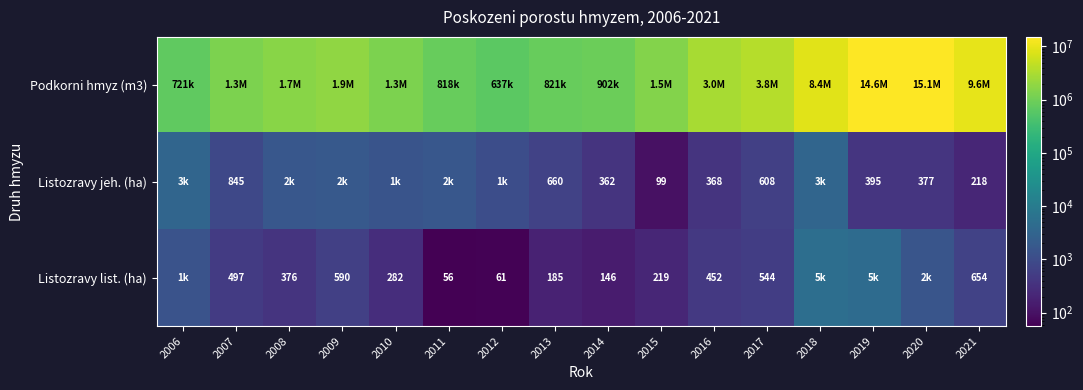

The value of Listozravy jeh. (ha) at 2017 is 832. True or false?

False